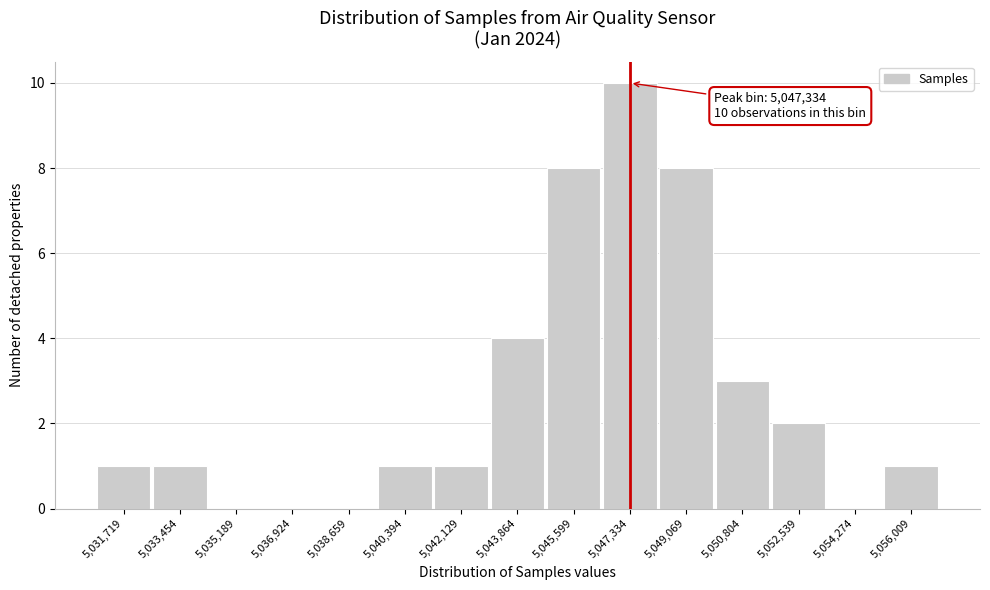

Which range on the x-axis has the tallest bar?

5046400 to 5048200